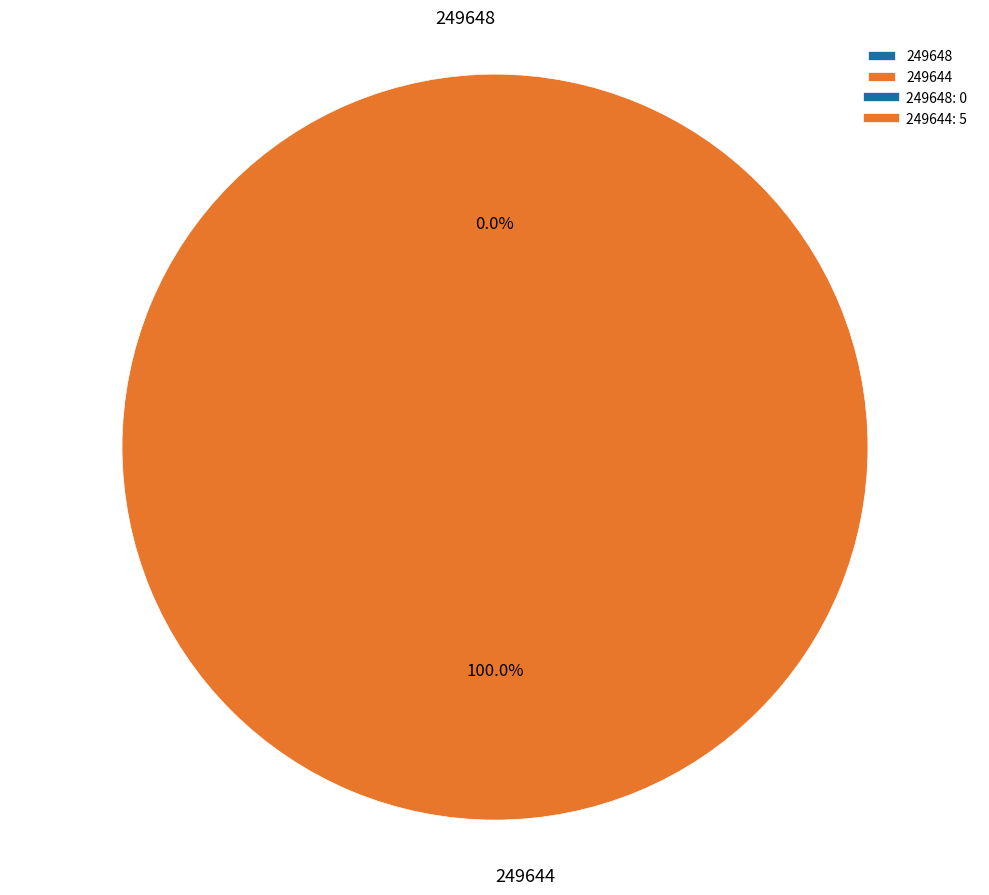

What is the change in value from 249648 to 249644?

+5